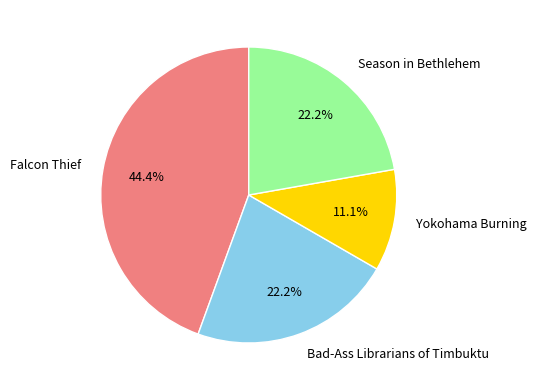

To the nearest percent, what is the average slice percentage?

25%